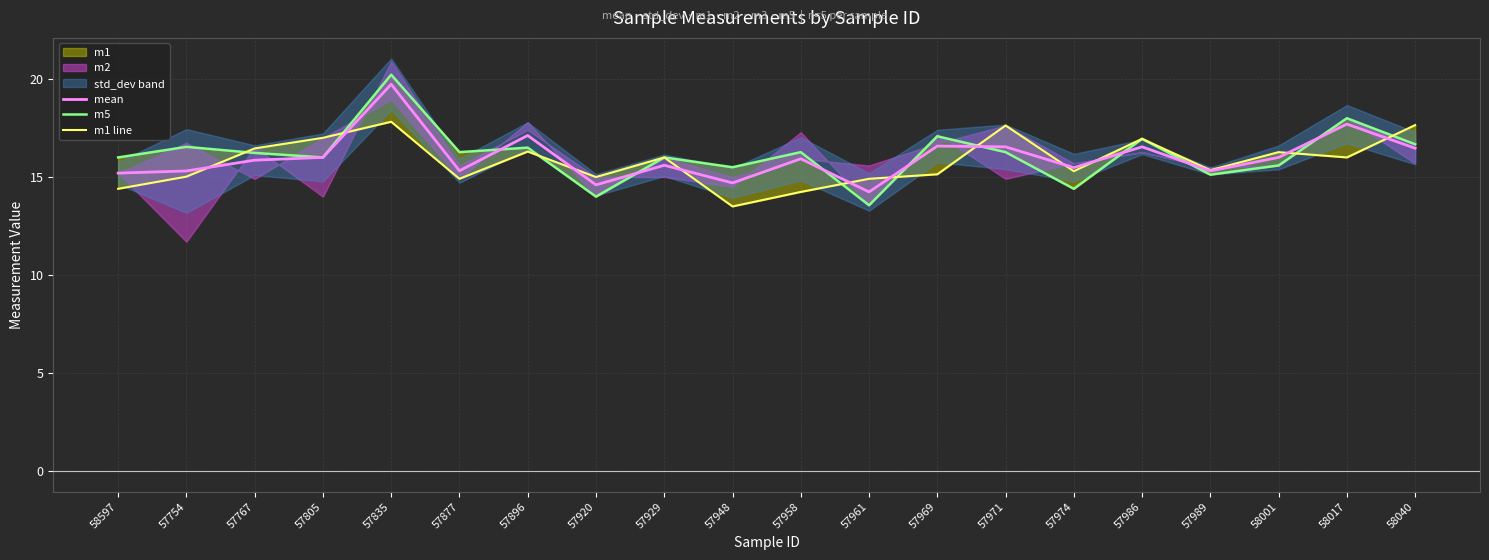

Read the m1 line value at 57971.

17.6